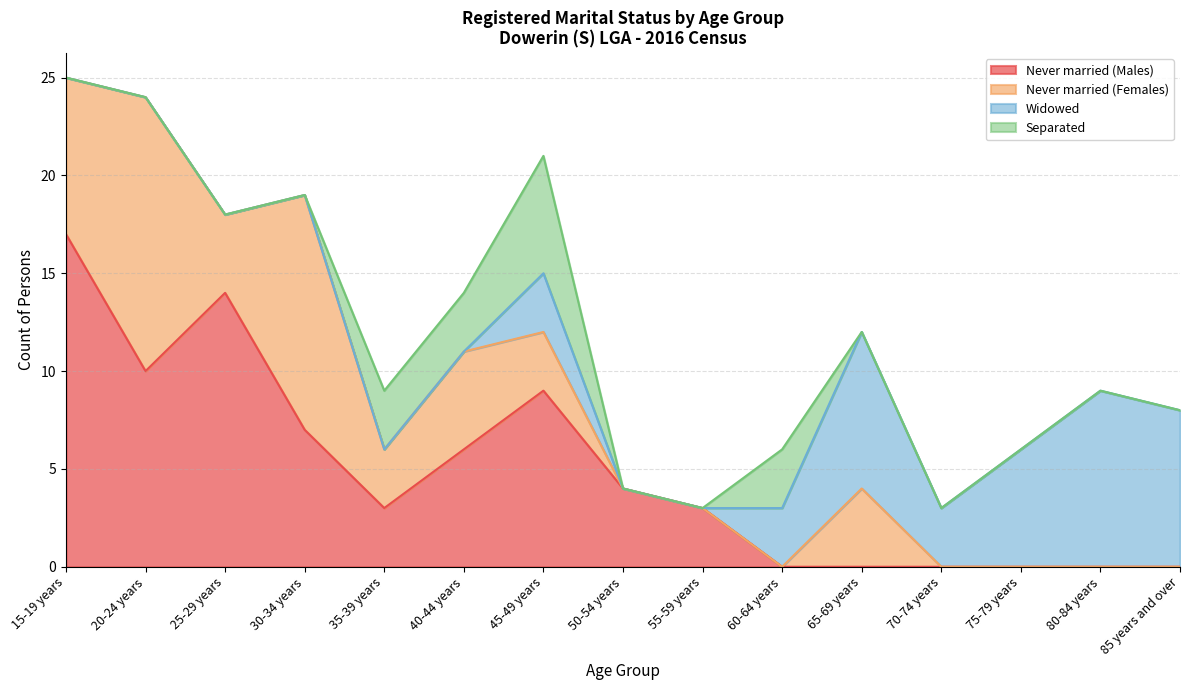

At which label does Separated reach its minimum?

15-19 years